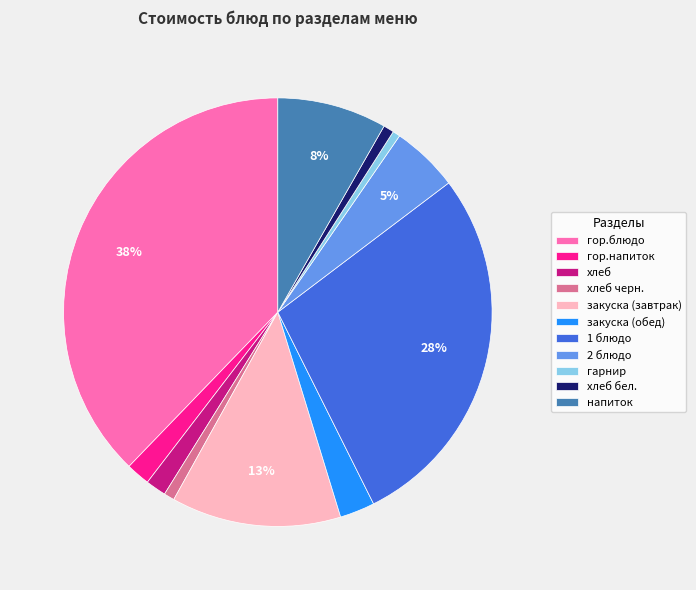

To the nearest percent, what is the average slice percentage?

9%